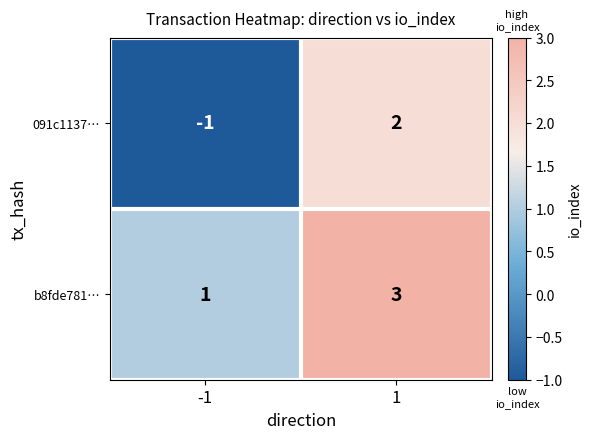

How many data points does each series have?

2